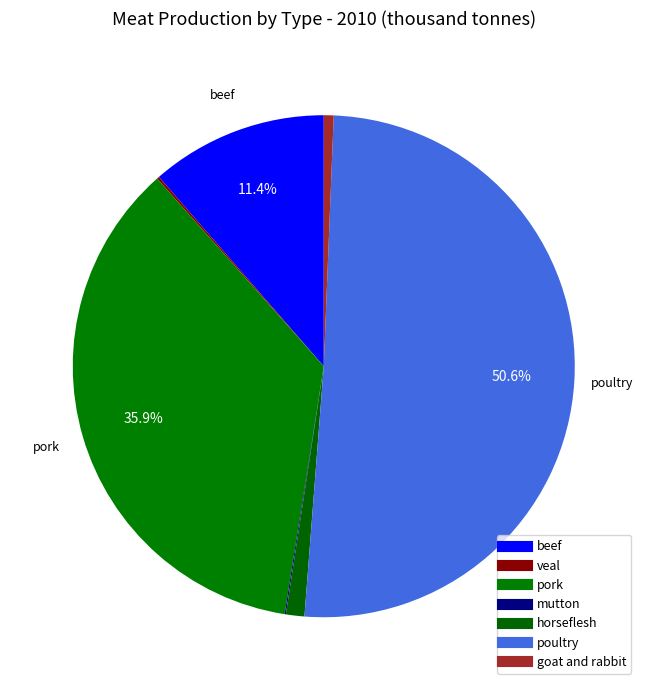

What is the change in value from pork to mutton?

-45.3